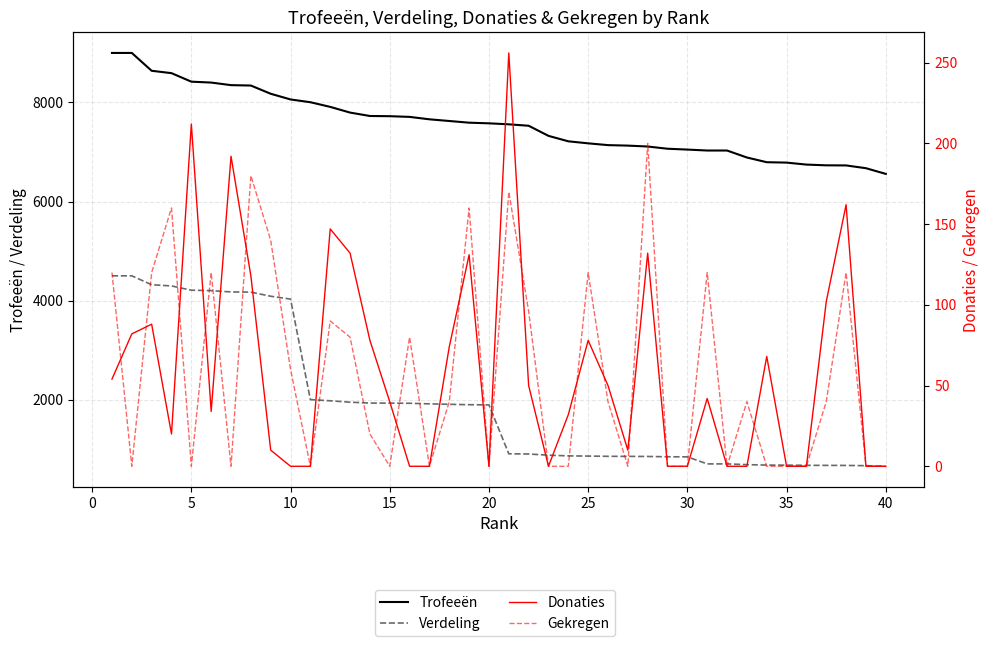

What is the minimum value for Verdeling?

655